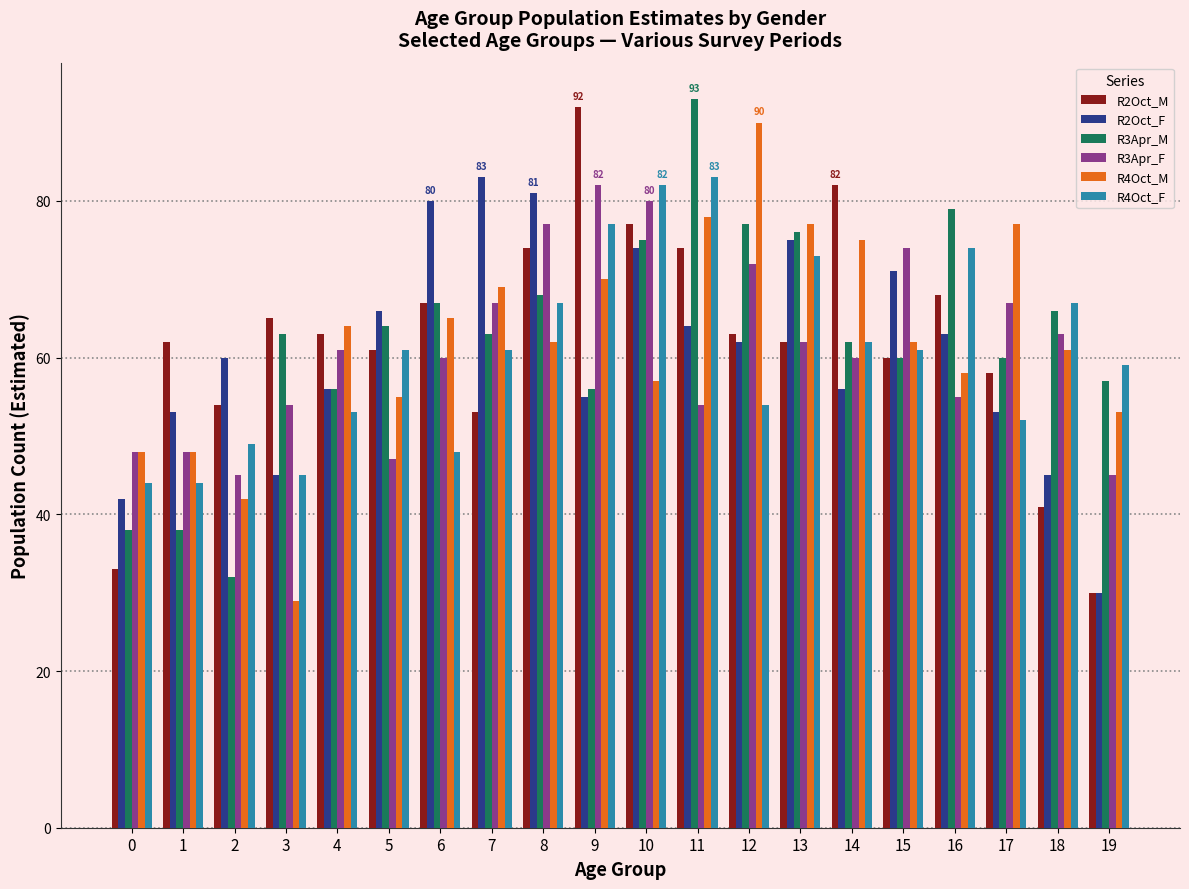

Which series has the largest range (max minus min)?

R2Oct_M